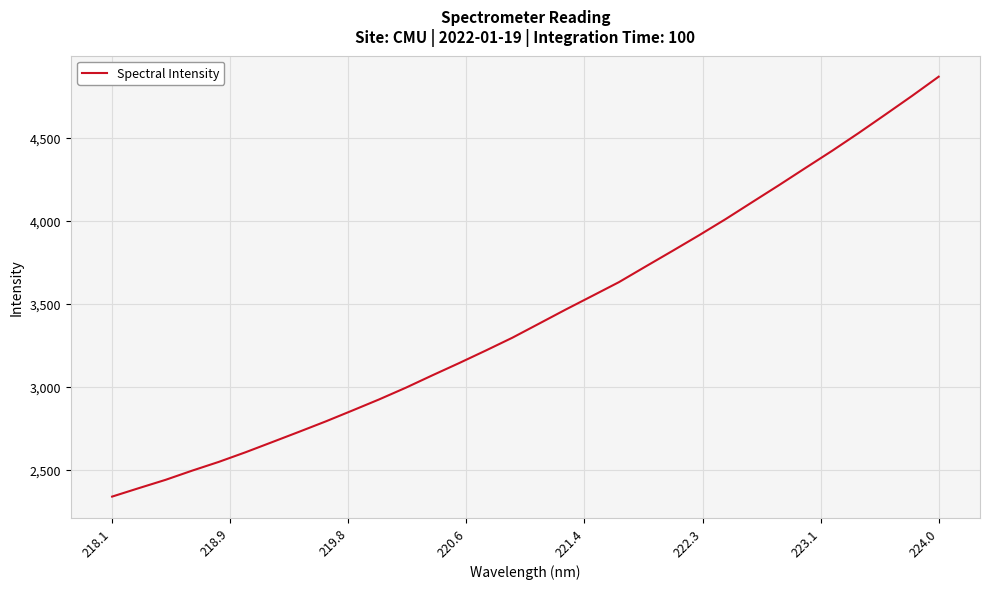

What is the greatest value displayed?

4865.9